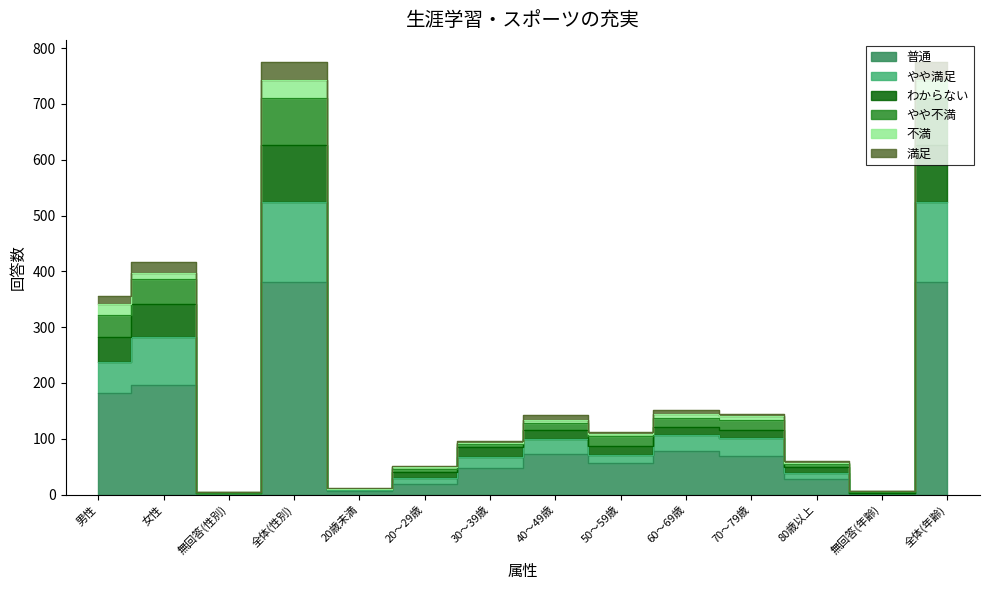

Count the number of categories in the chart.

14